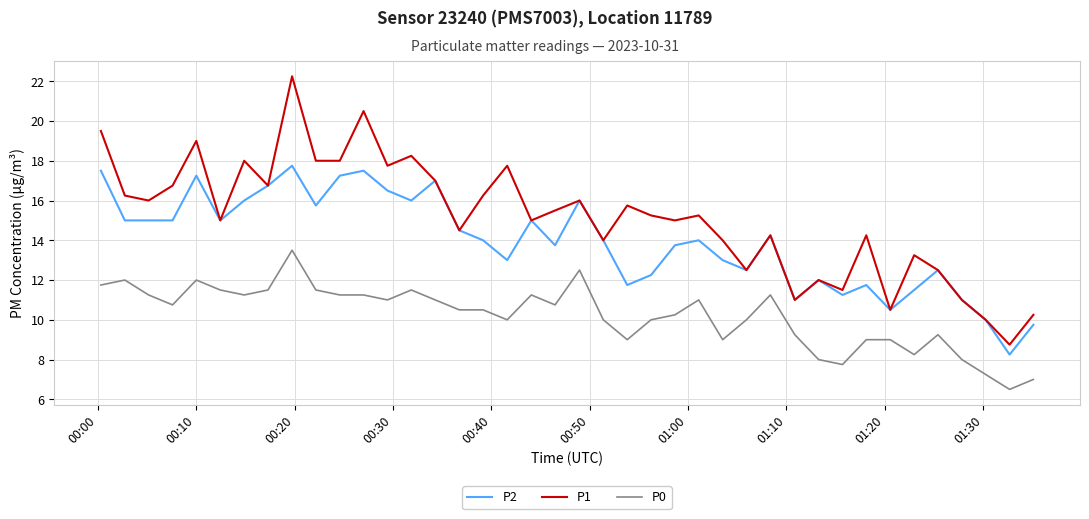

Which series has the largest range (max minus min)?

P1